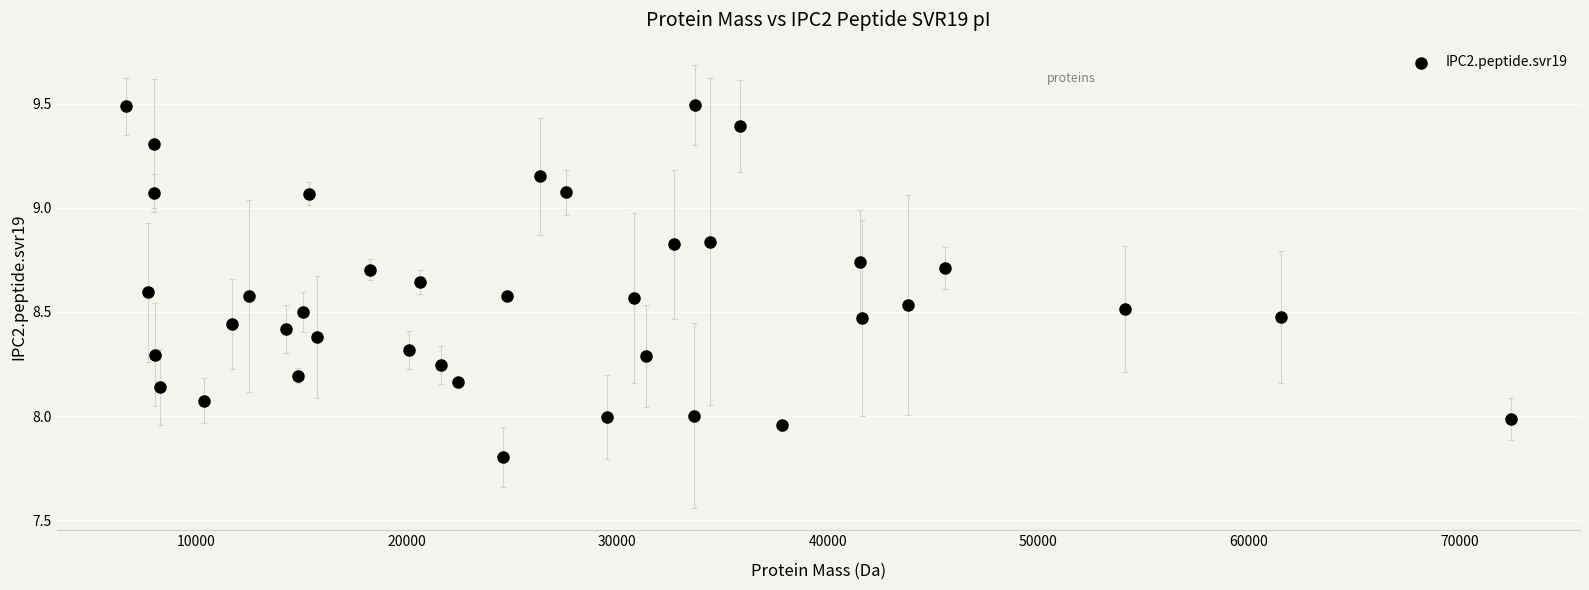

What is the range of Y values (max minus min)?

1.7